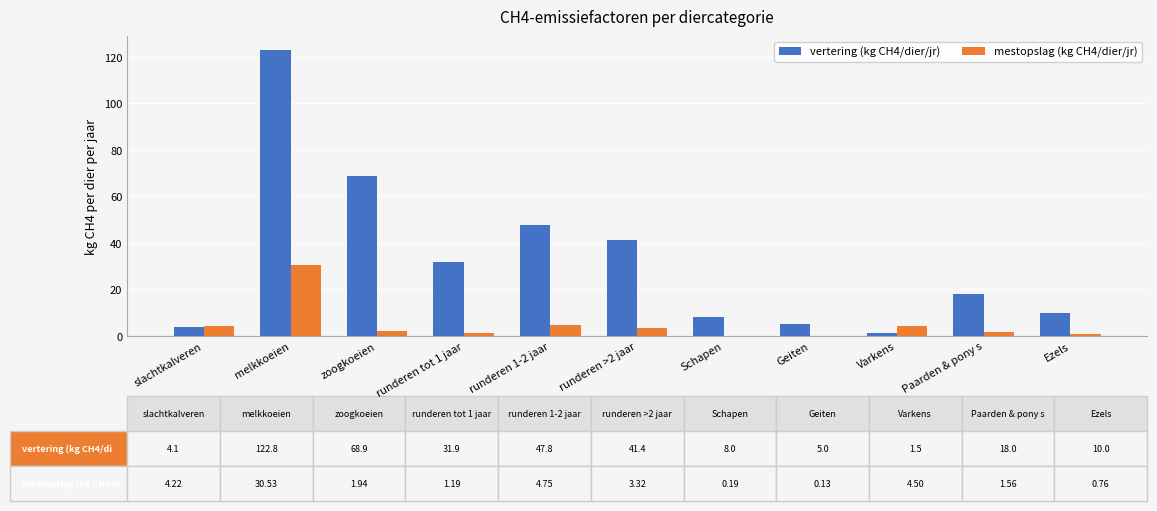

Is it true that mestopslag (kg CH4/dier/jr) equals 43.6 at melkkoeien?

False